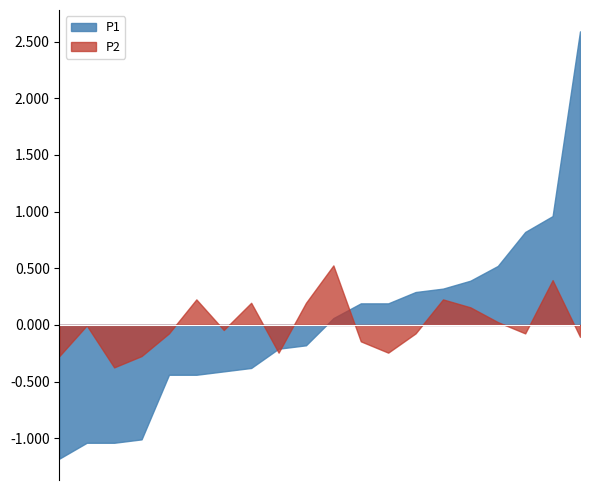

Which series has the largest range (max minus min)?

P1